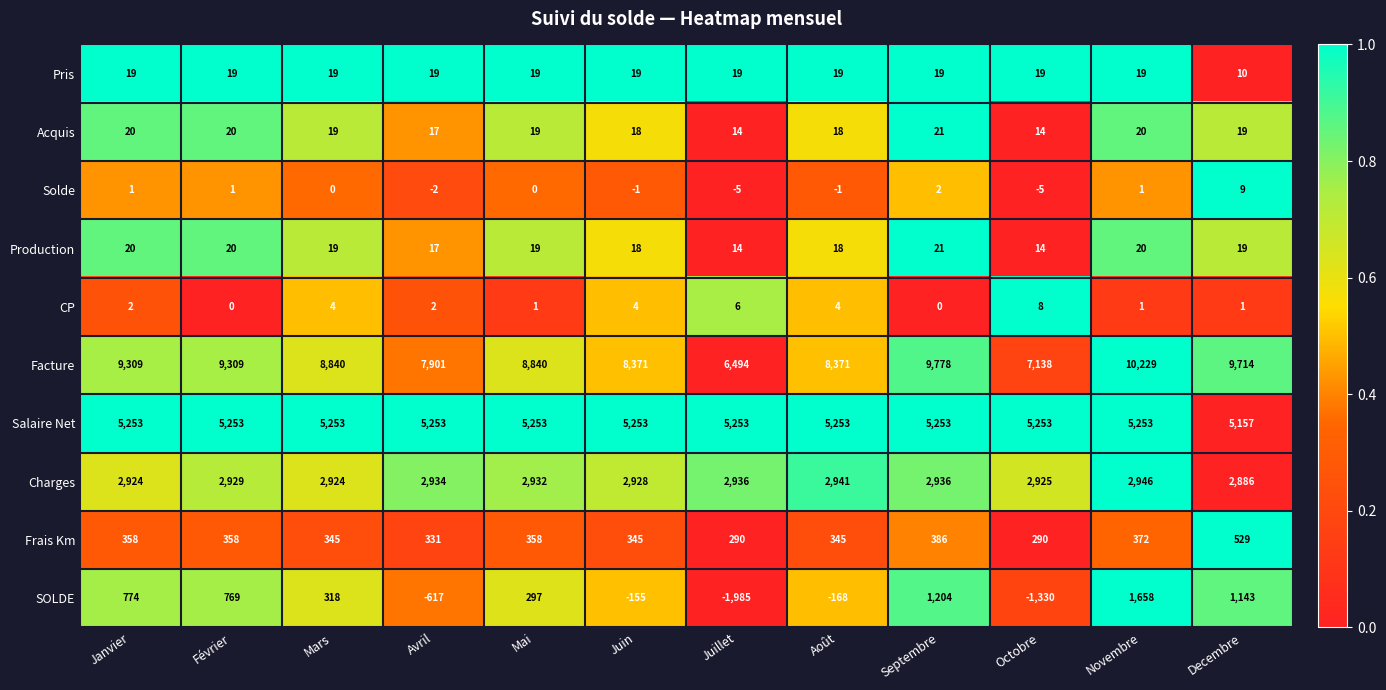

Which series has the widest spread of values?

Facture